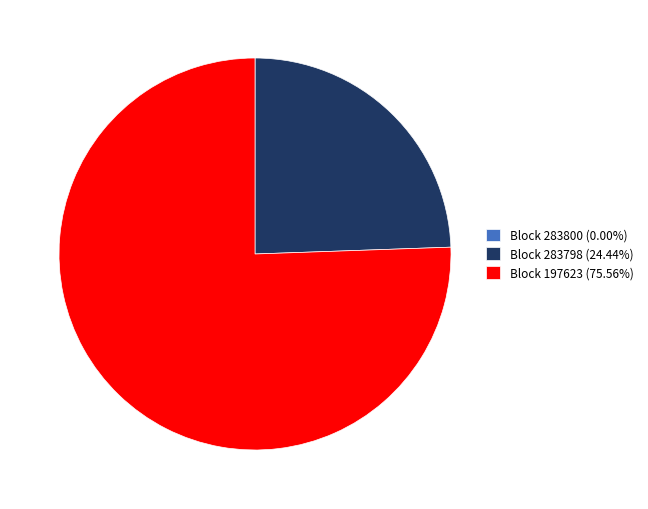

Does Block 197623 (75.56%) represent more than half of the total?

Yes